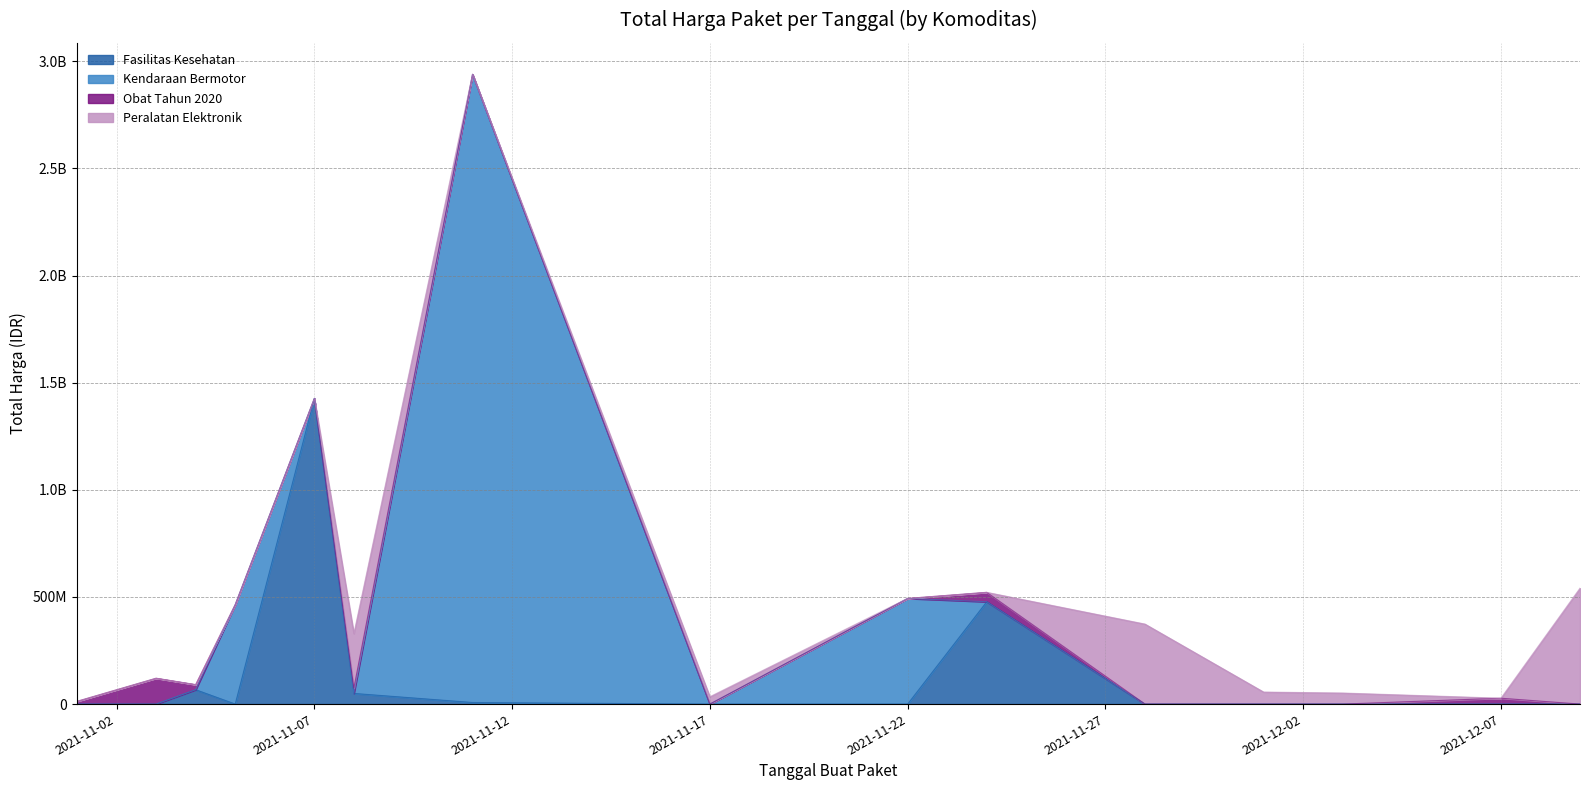

What is the total value across all series at 2021-12-07?

27412000